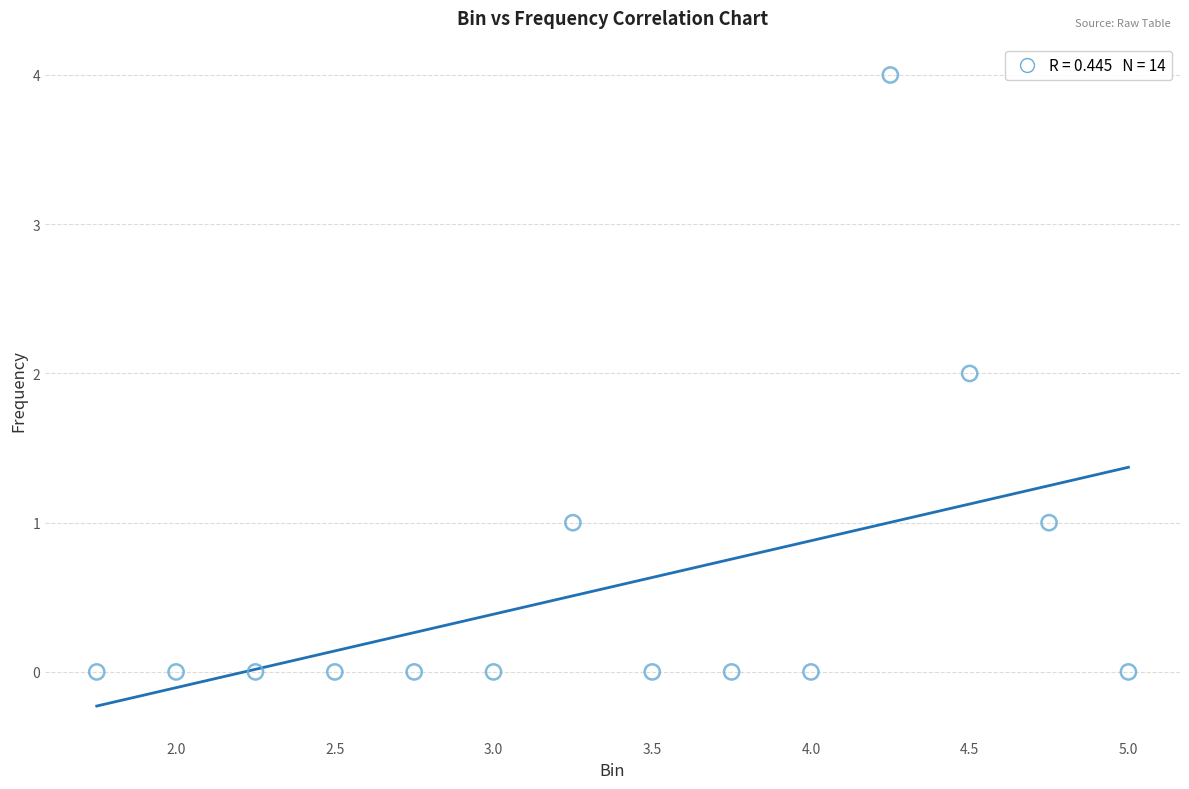

What is the range of Y values (max minus min)?

4